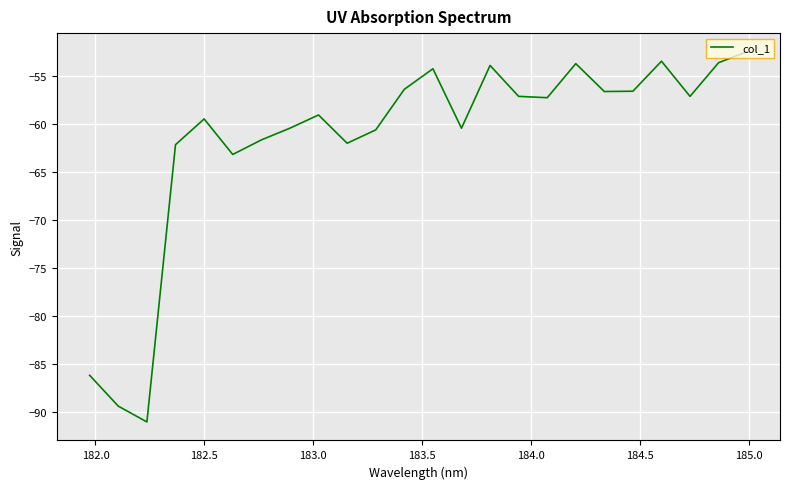

What is the smallest value displayed?

-91.0